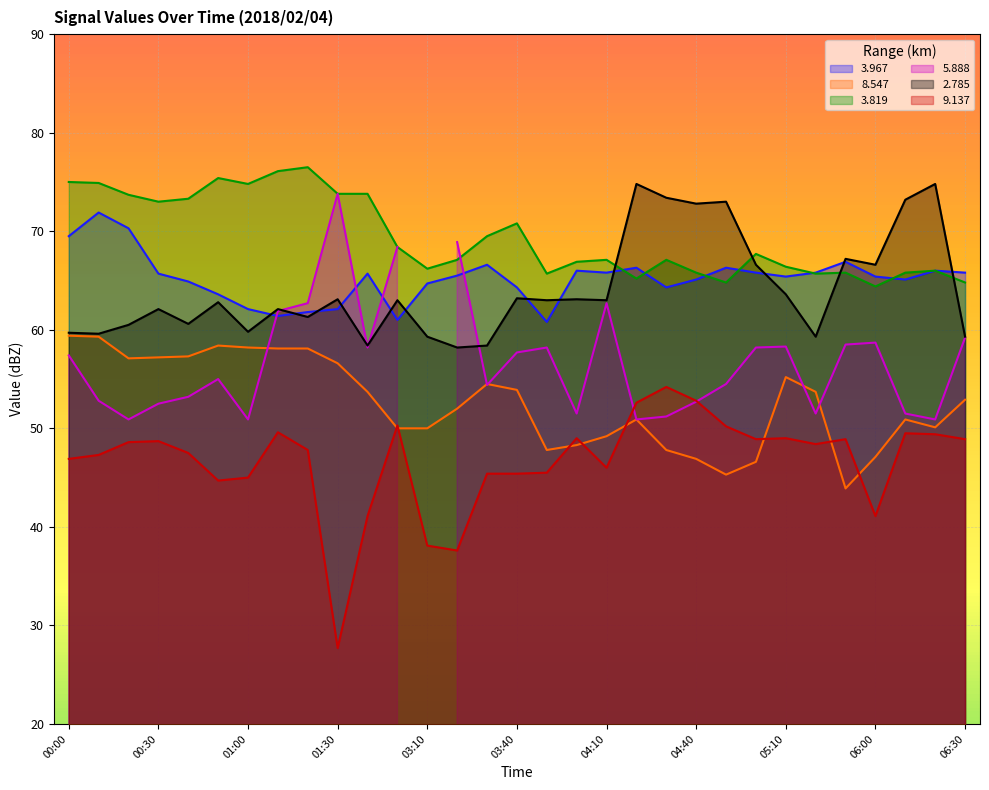

Which label corresponds to the largest value in the chart?

01:20